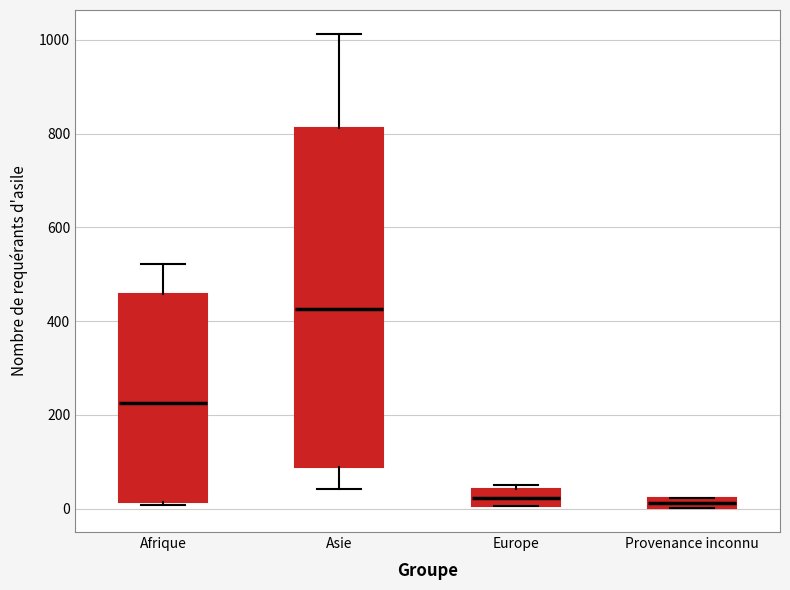

Which box is the tallest, from its lower edge to its upper edge?

Asie